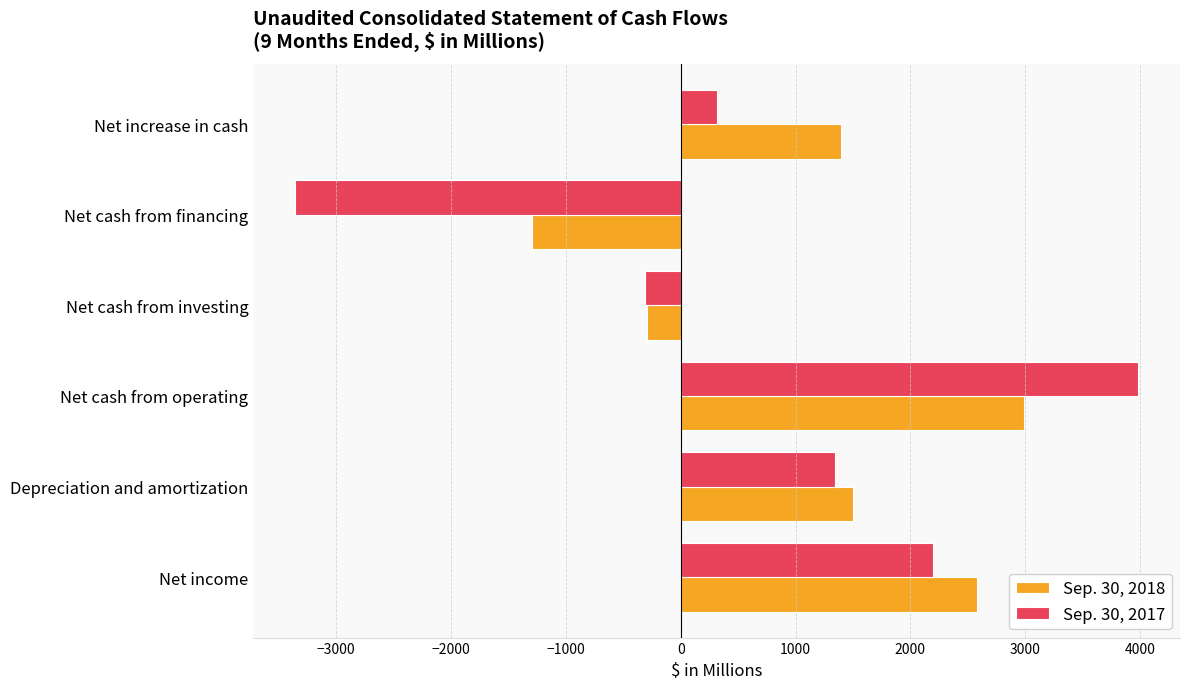

How many values in the Sep. 30, 2017 series exceed 1344?

3